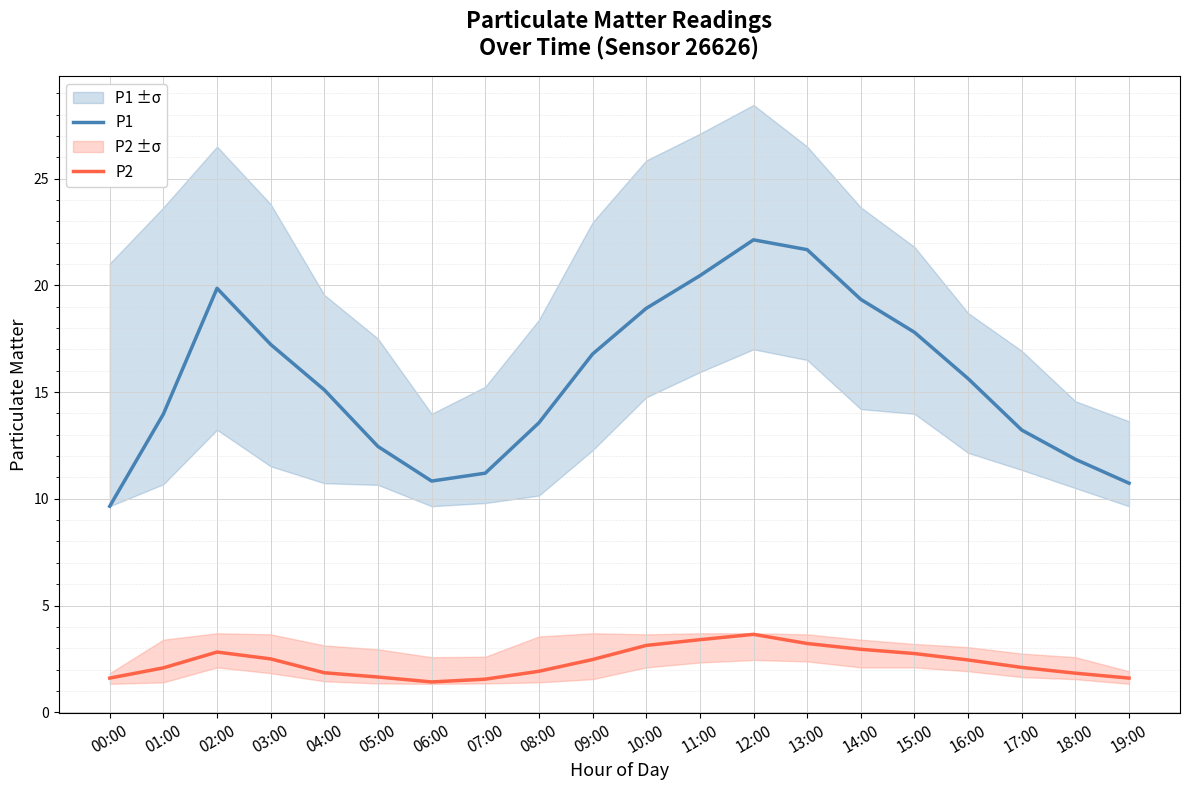

Read the P1 value at 10:00.

18.9